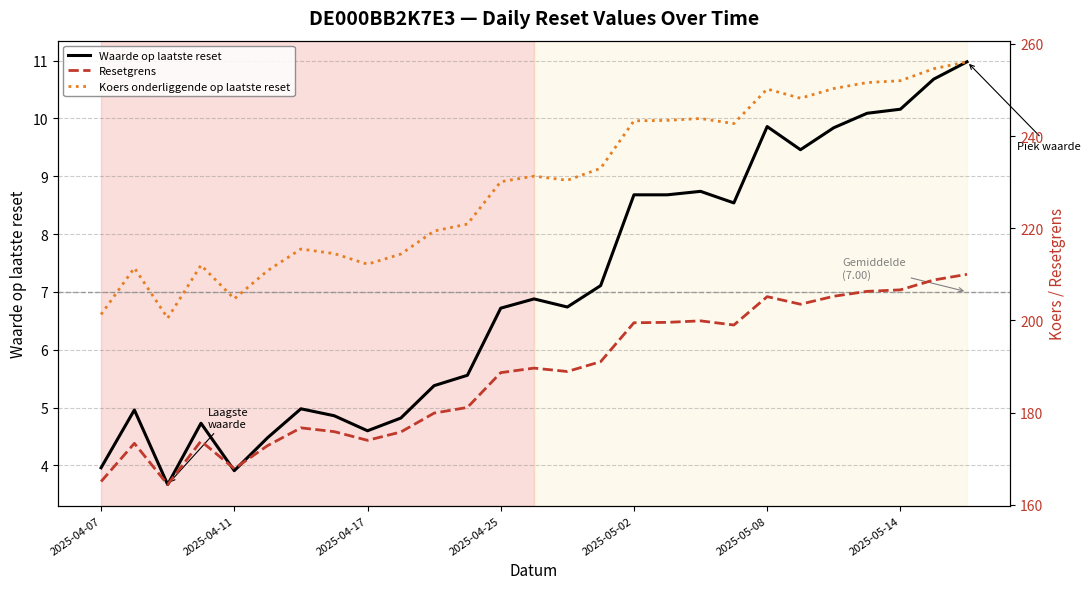

Which series has the widest spread of values?

Koers onderliggende op laatste reset